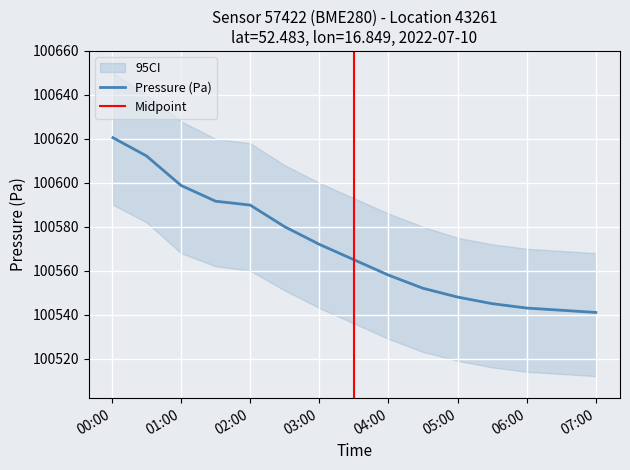

How many lines are shown in the chart?

3